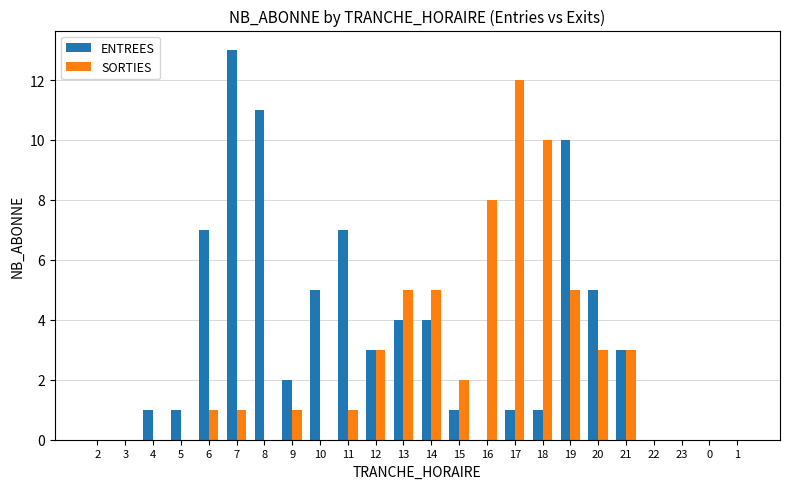

What is the sum of all SORTIES values?

60